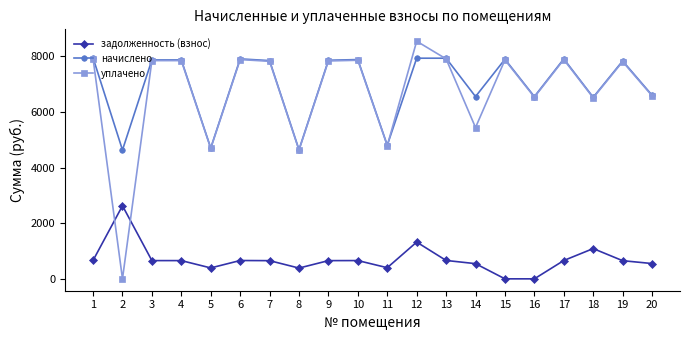

Is this an area chart (filled region under the line)?

No